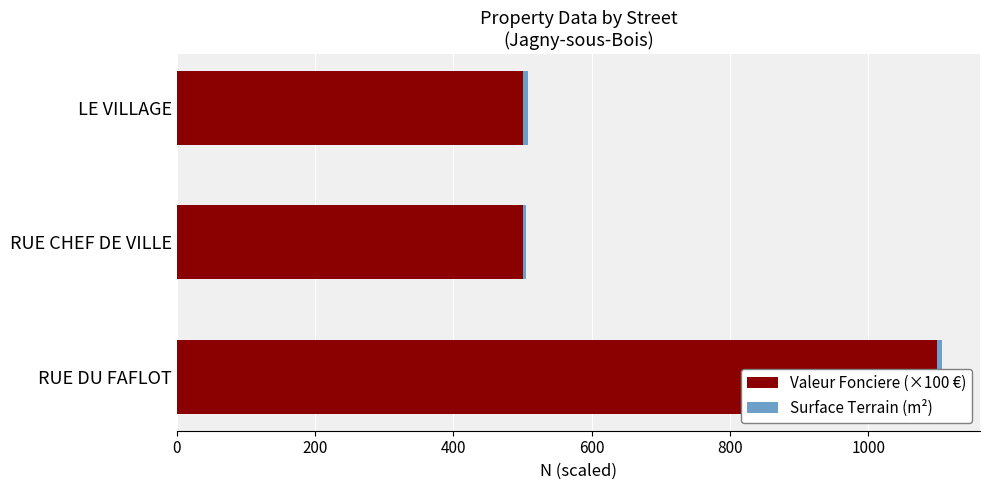

How many distinct data groups are displayed?

2